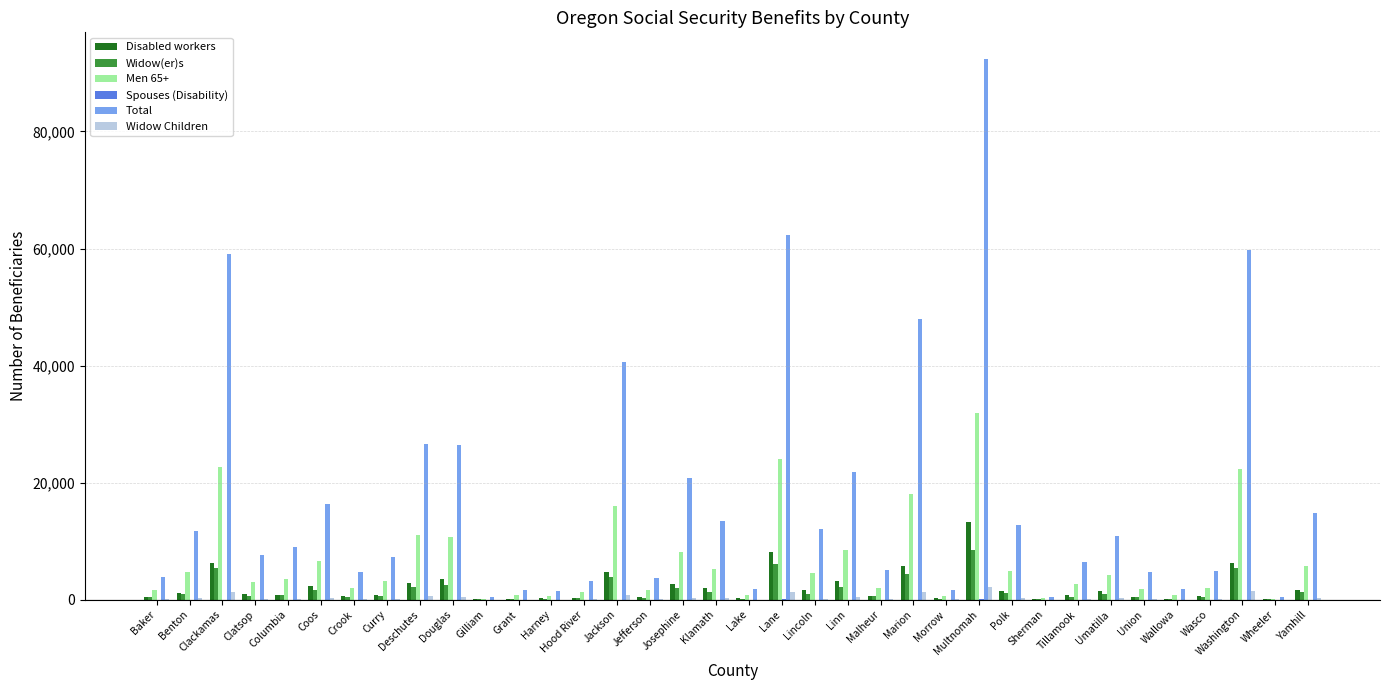

What is the sum of all Disabled workers values?

77012